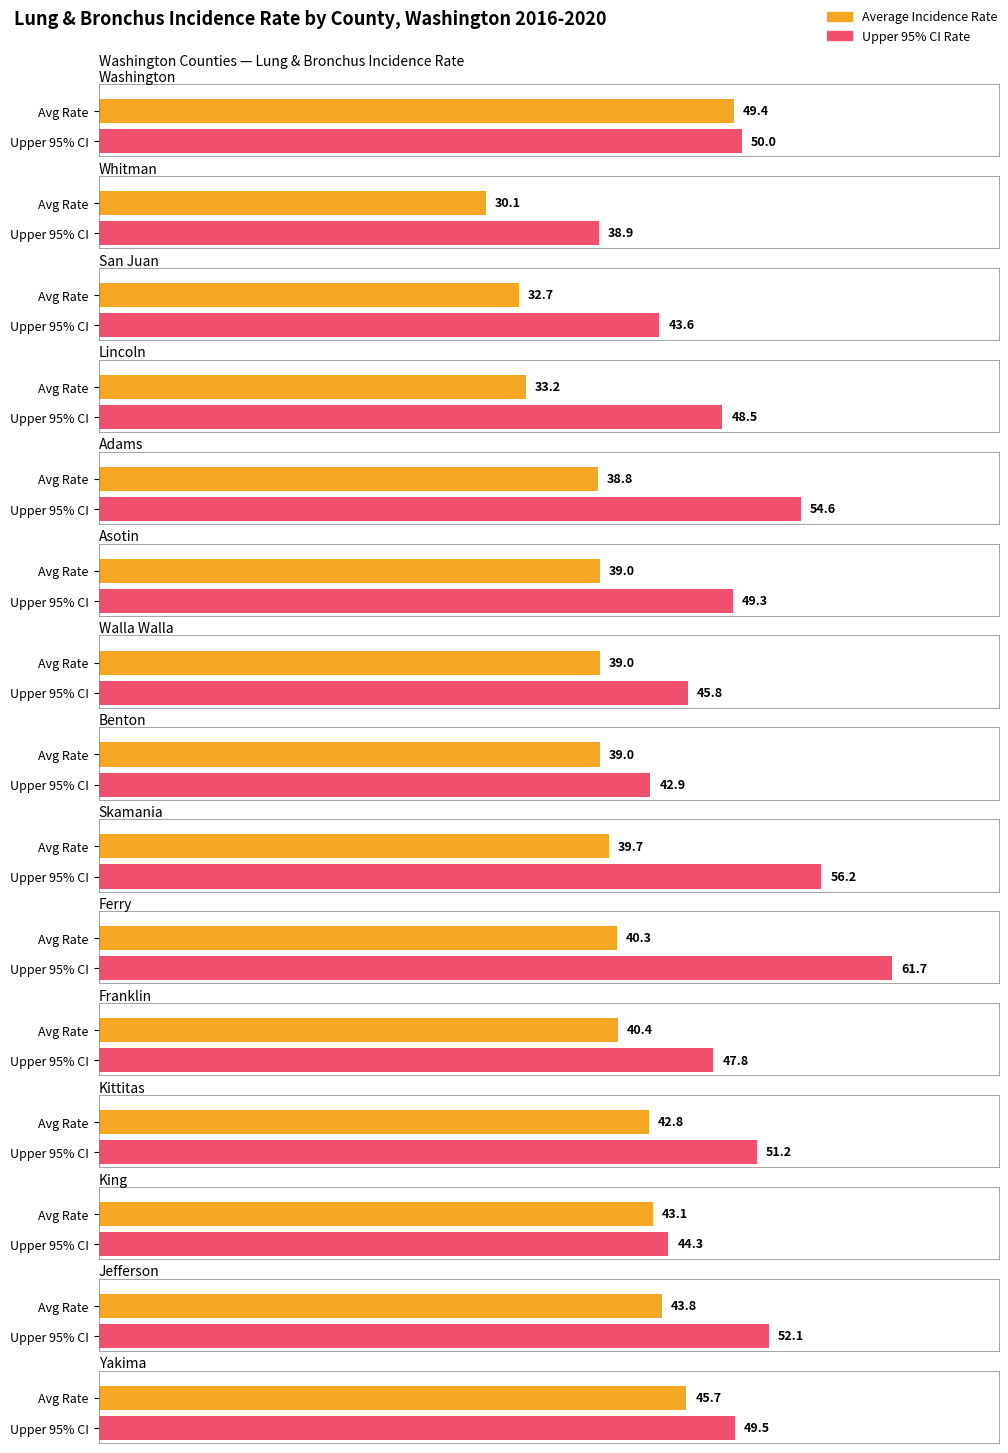

Does the chart contain any negative values?

No